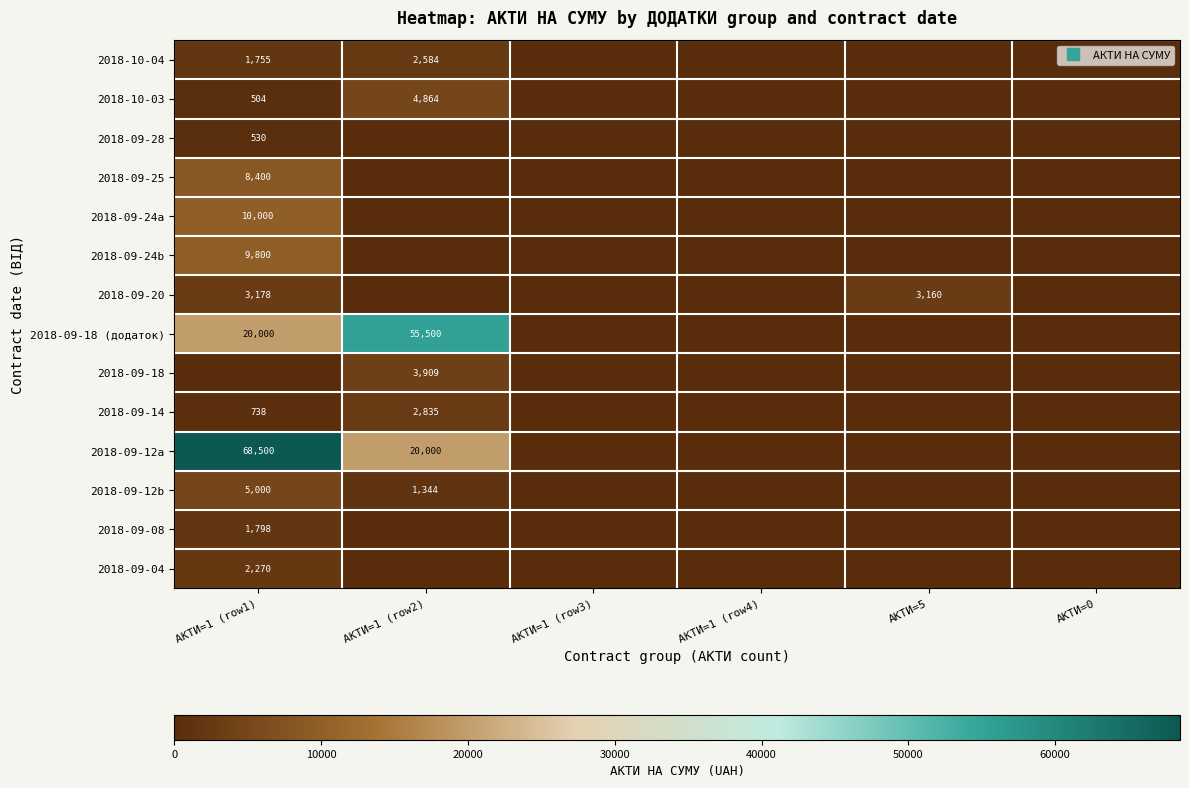

Which series has the largest total across all categories?

2018-09-12a